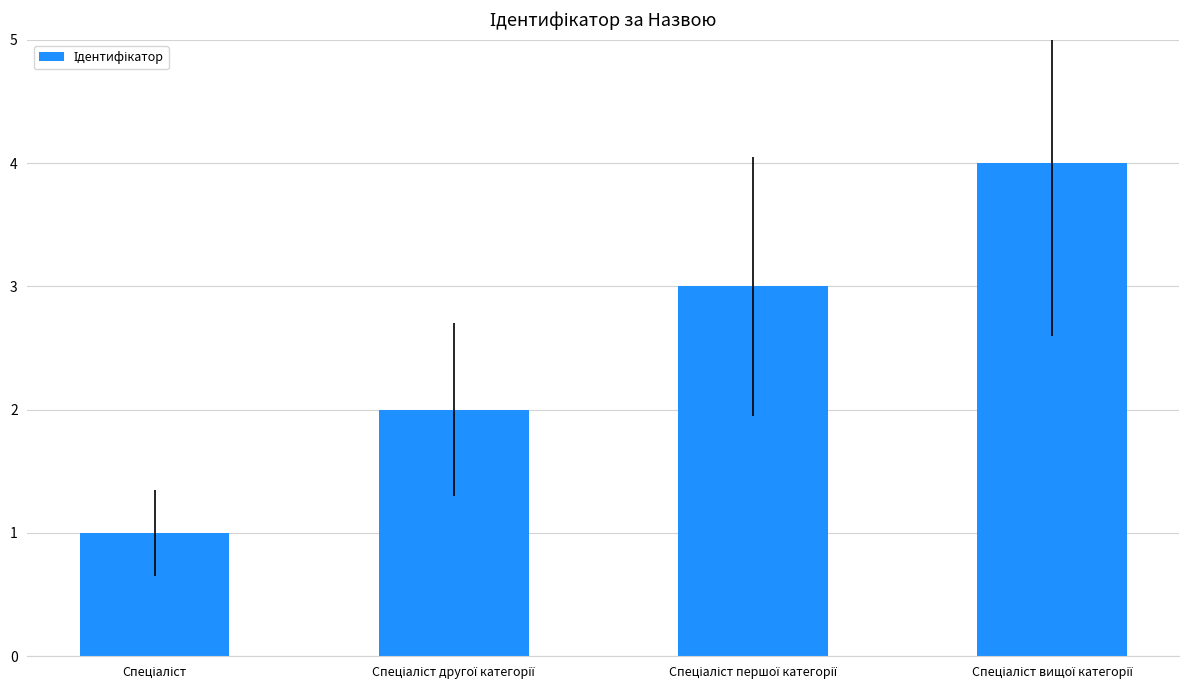

What is the greatest value displayed?

4